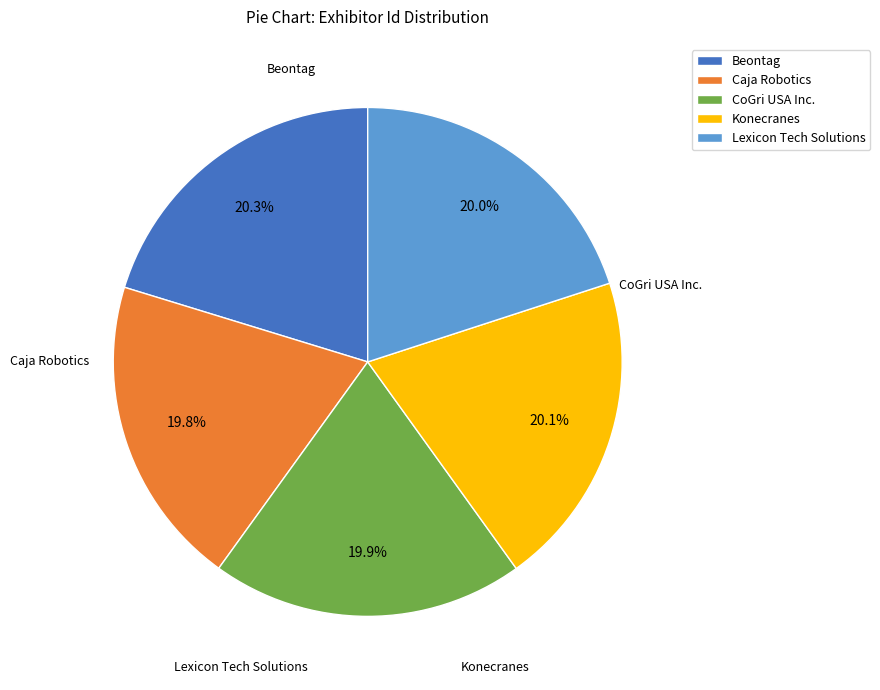

What is the change in value from CoGri USA Inc. to Lexicon Tech Solutions?

+297